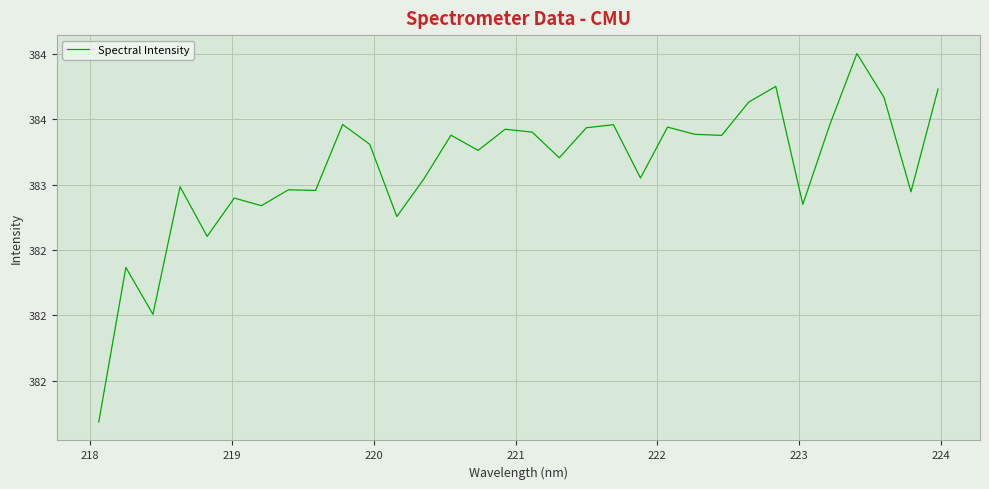

What is the sum of all values?

12260.3